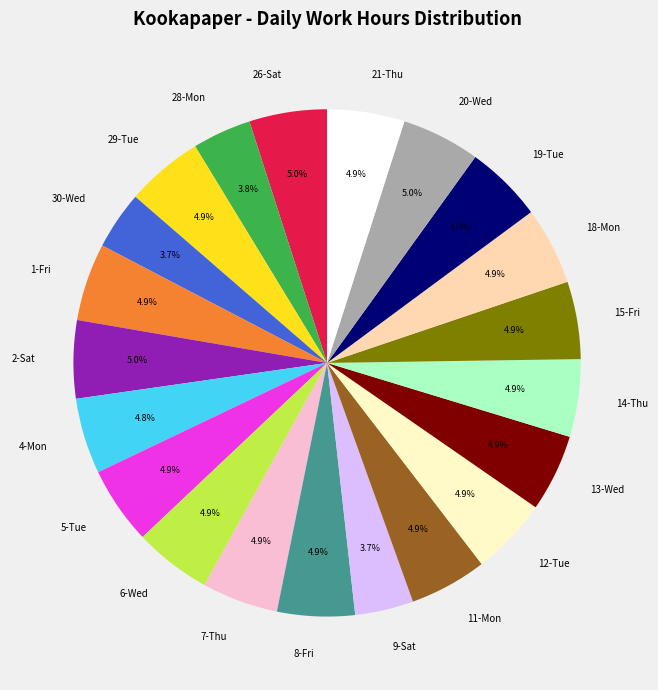

To the nearest percent, what is the difference between the largest and smallest slice percentages?

1%